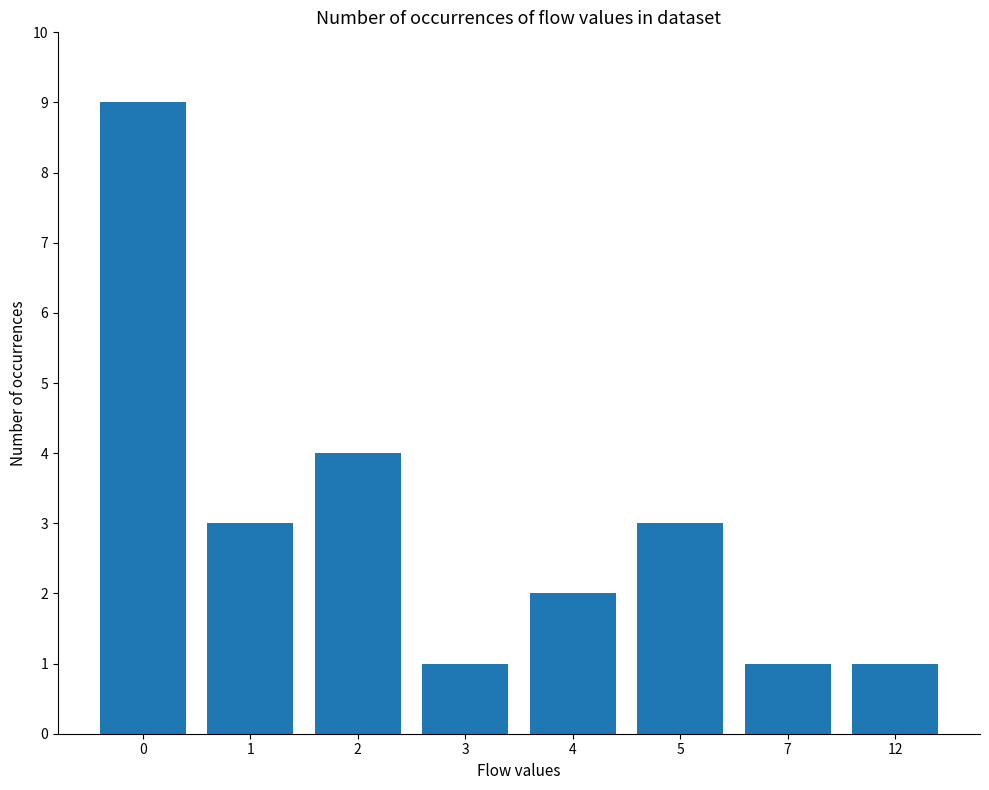

What is the value of the 6th bar from the left?

3